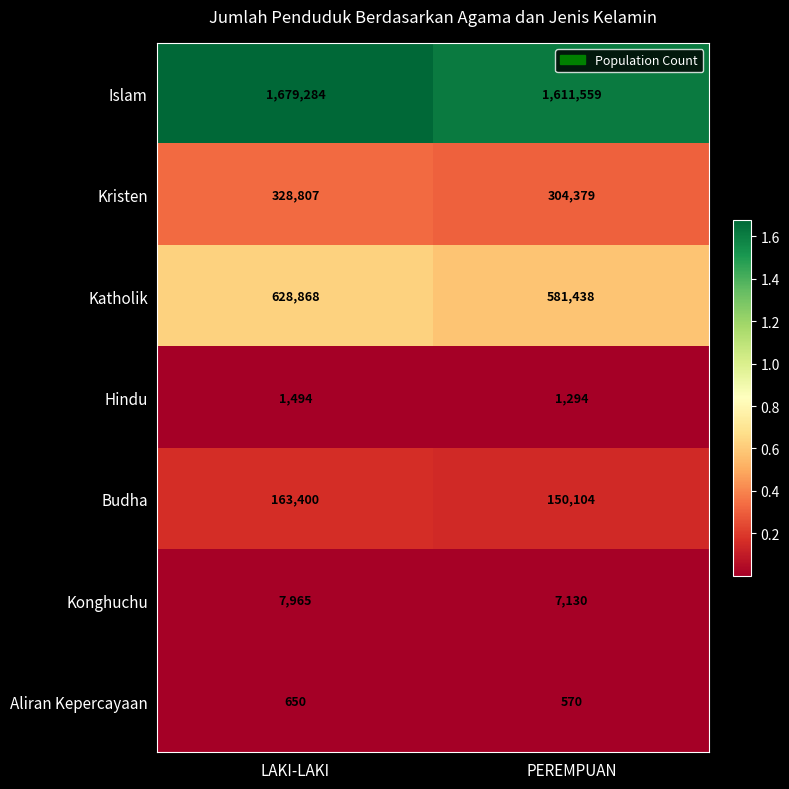

At which label is Islam closest to 1645421?

PEREMPUAN